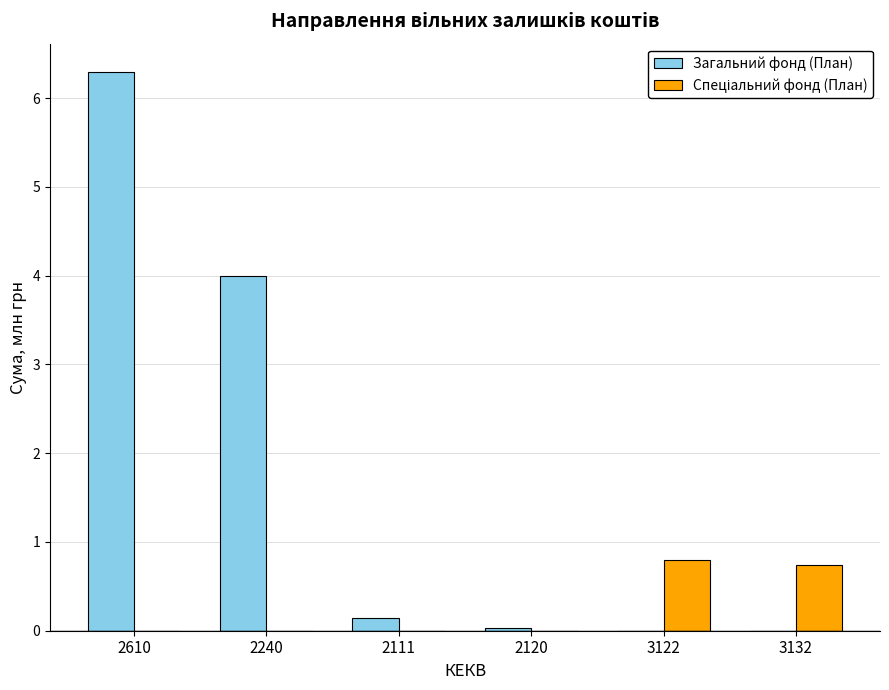

At which label does Загальний фонд (План) reach its peak?

2610